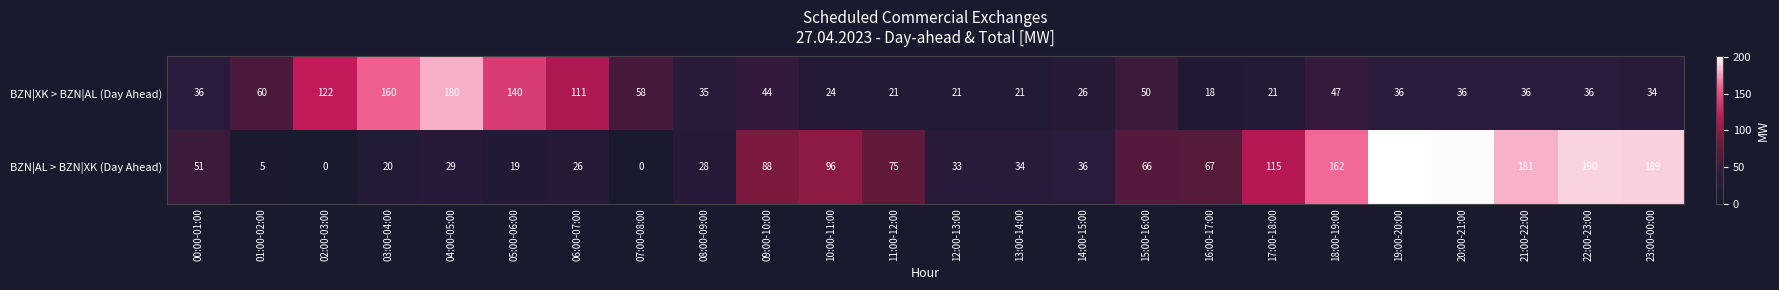

What is the difference between the maximum and second lowest values in the BZN|AL > BZN|XK (Day Ahead) series?

201